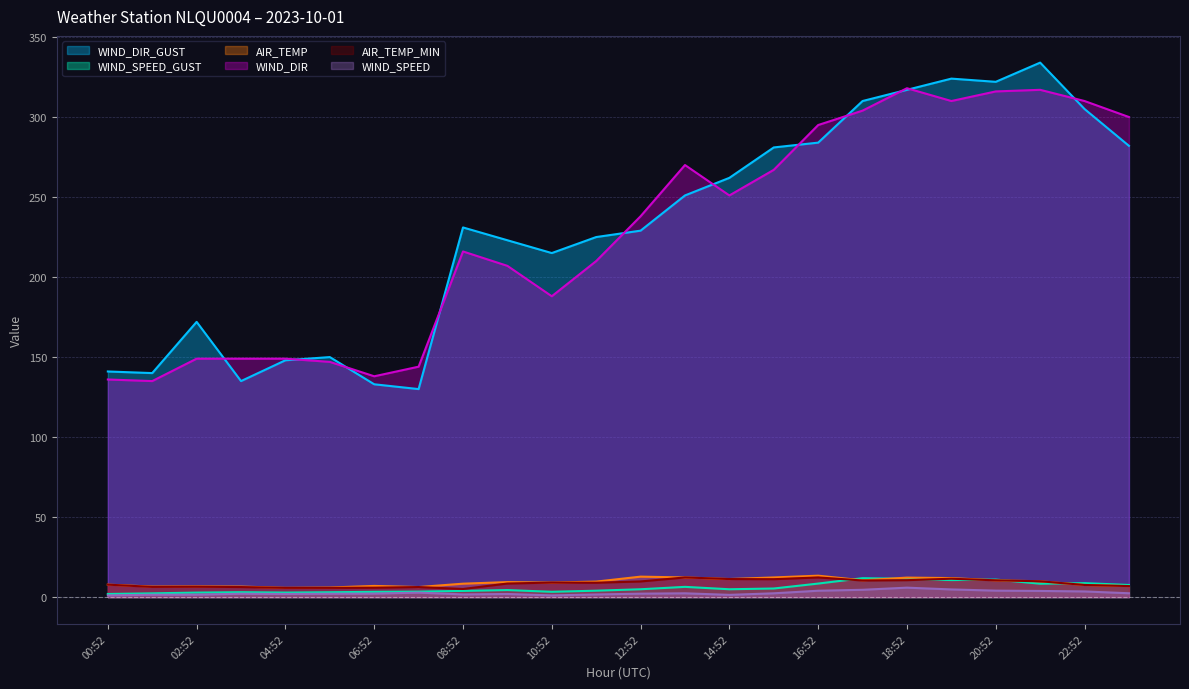

Where is AIR_TEMP nearest to the value 9?

10:52